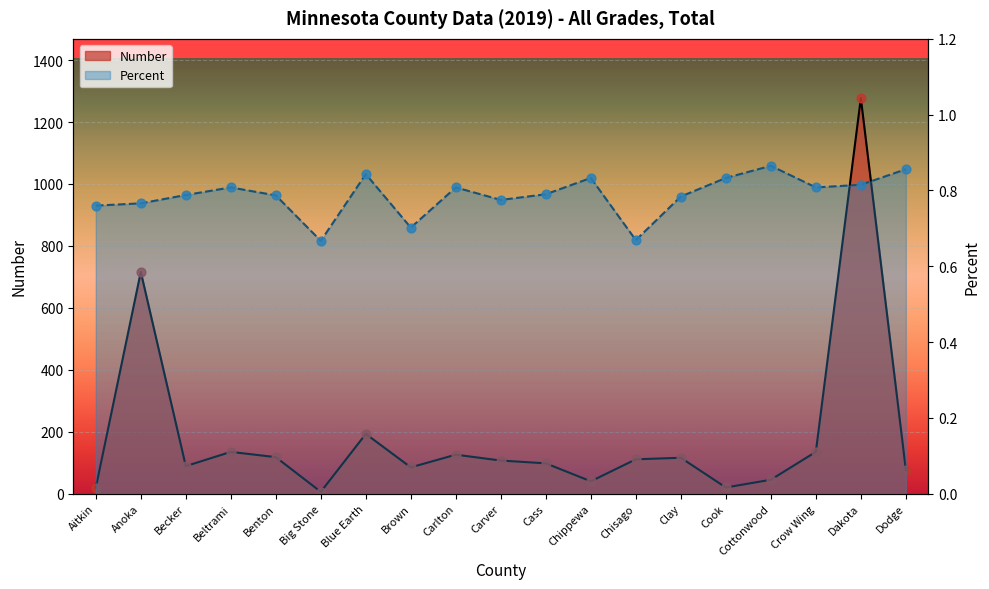

At which category is the sum across all series the highest?

Dakota